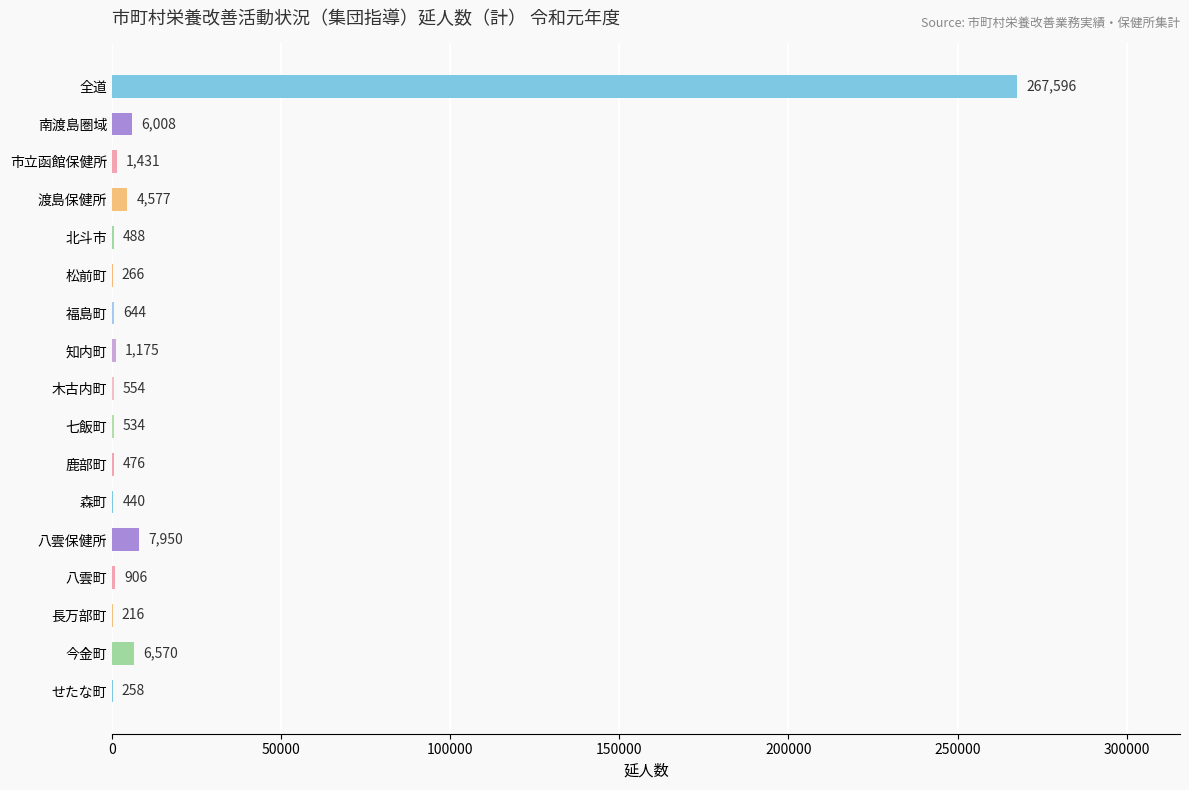

Between 松前町 and 福島町, which is larger?

福島町